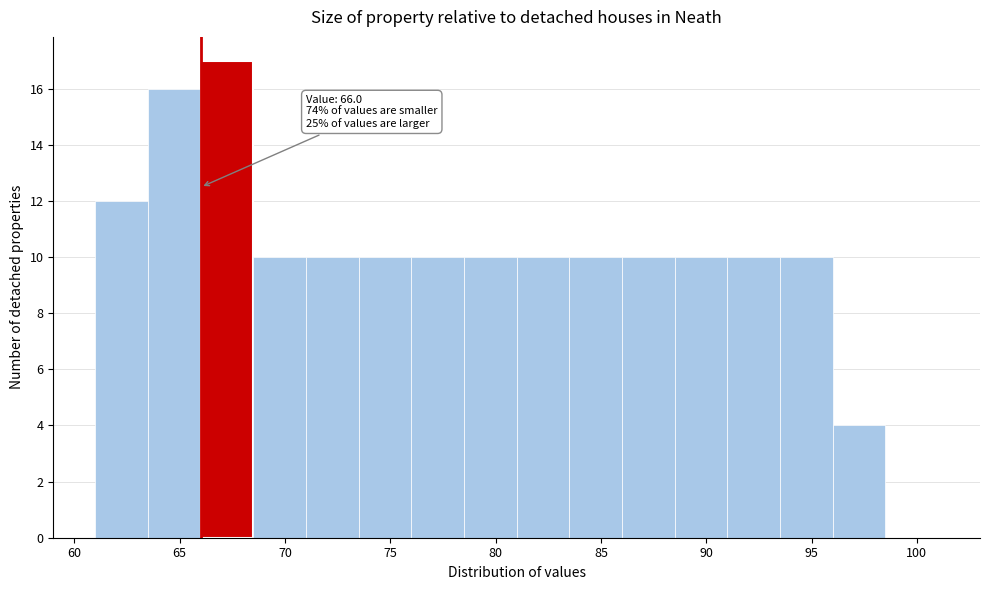

Over which range of the x-axis is the bar tallest?

66.0 to 68.5